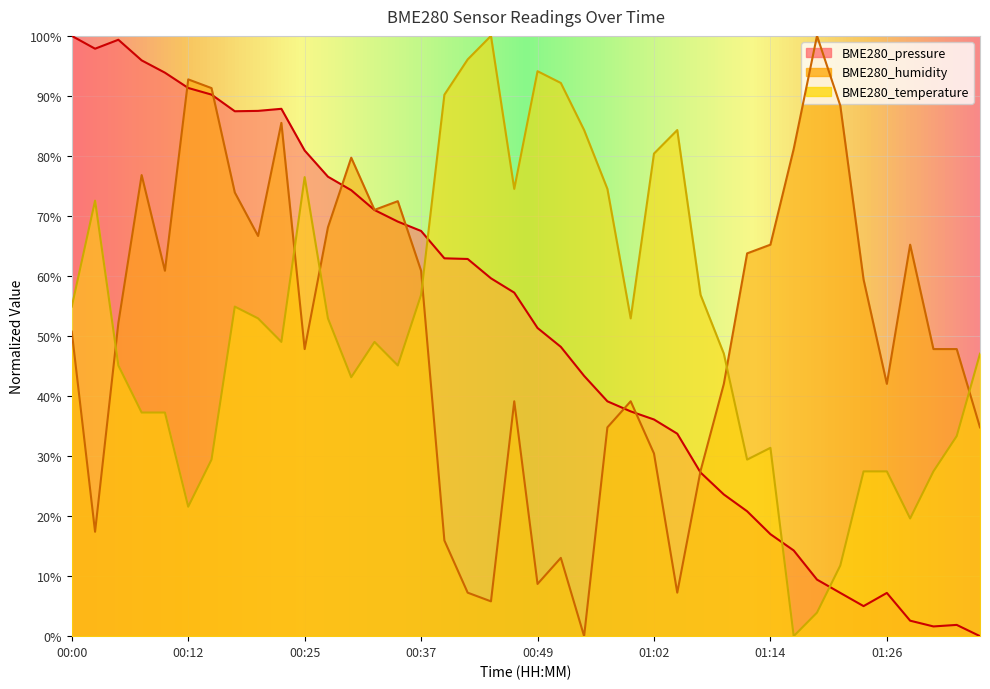

Which series has the largest total across all categories?

BME280_temperature